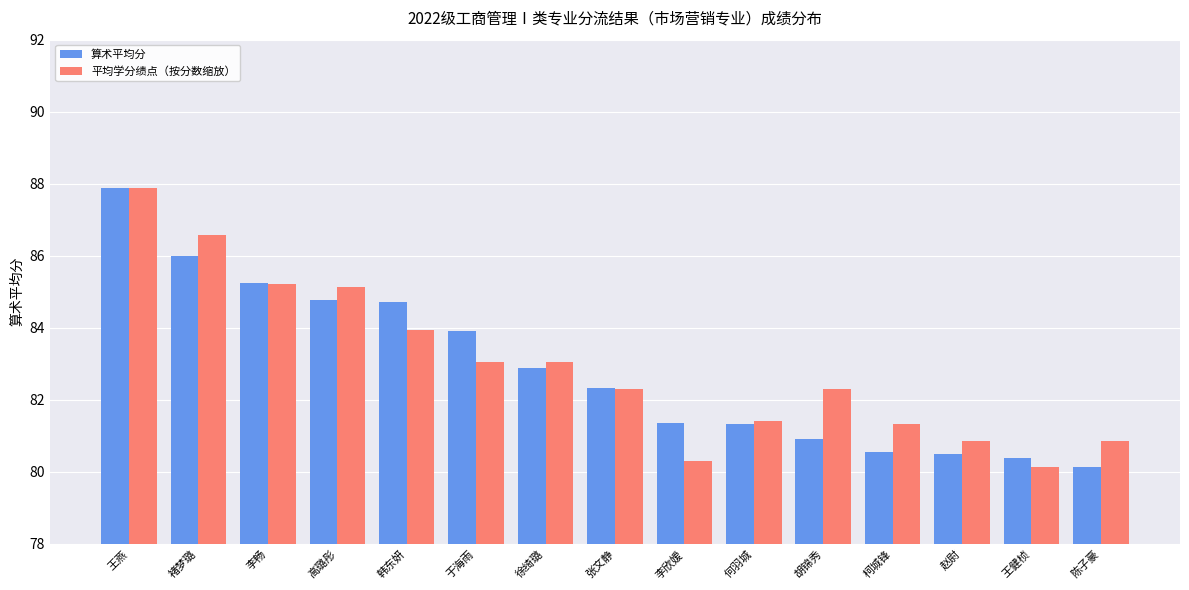

What is the maximum value for 平均学分绩点（按分数缩放）?

87.9